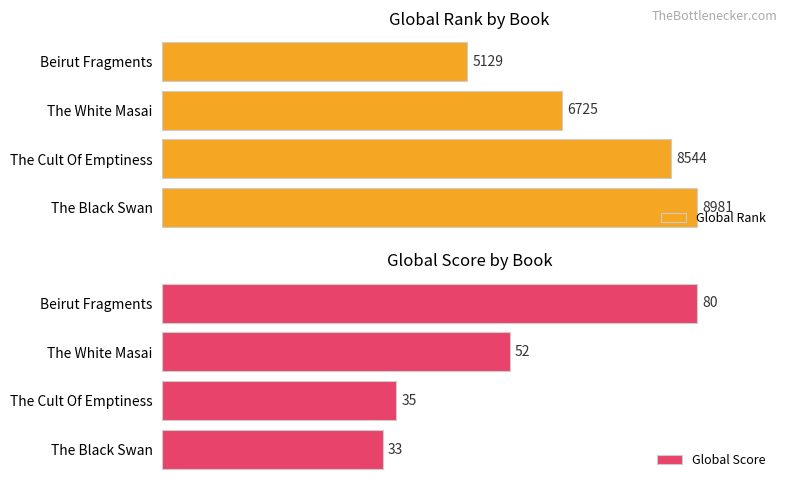

How many series are shown in this chart?

2